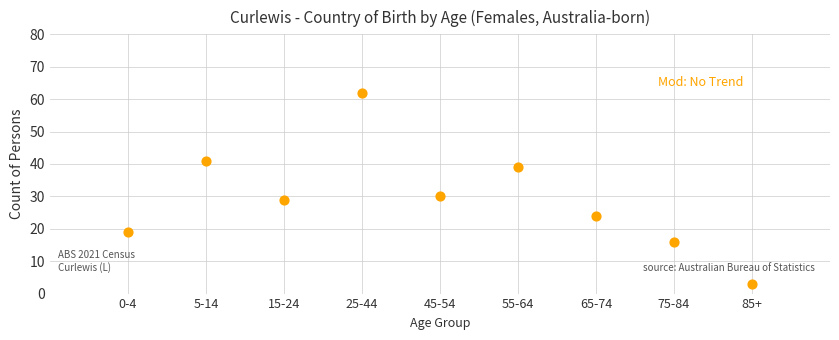

What Y value in the scatter plot is closest to 32?

30